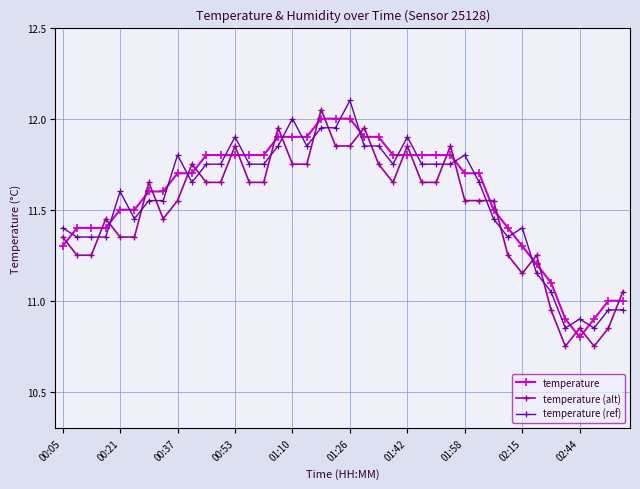

What is the difference between the maximum and minimum values in the temperature series?

1.2